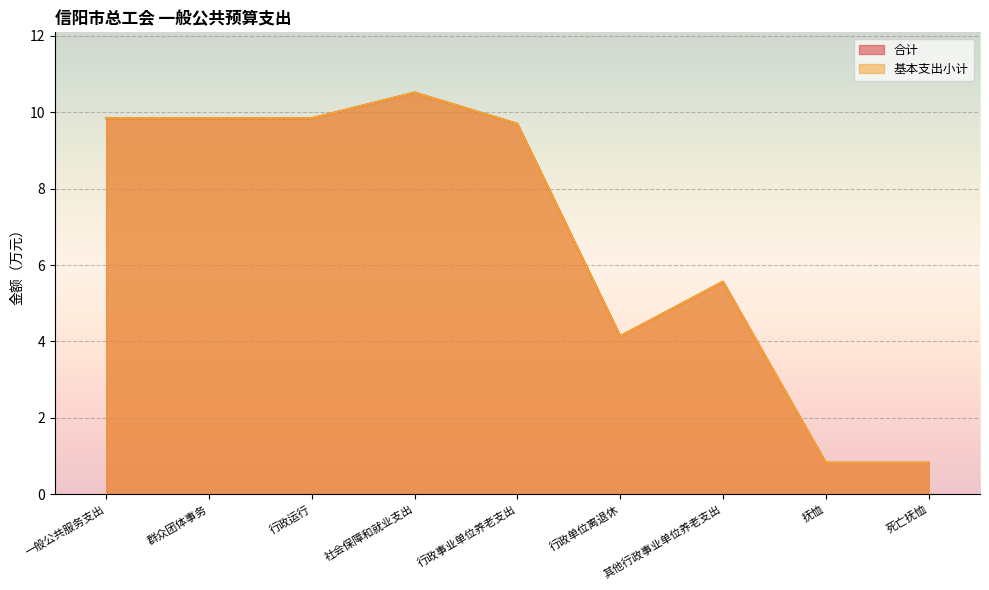

True or false: 合计 and 基本支出小计 cross at least once.

False